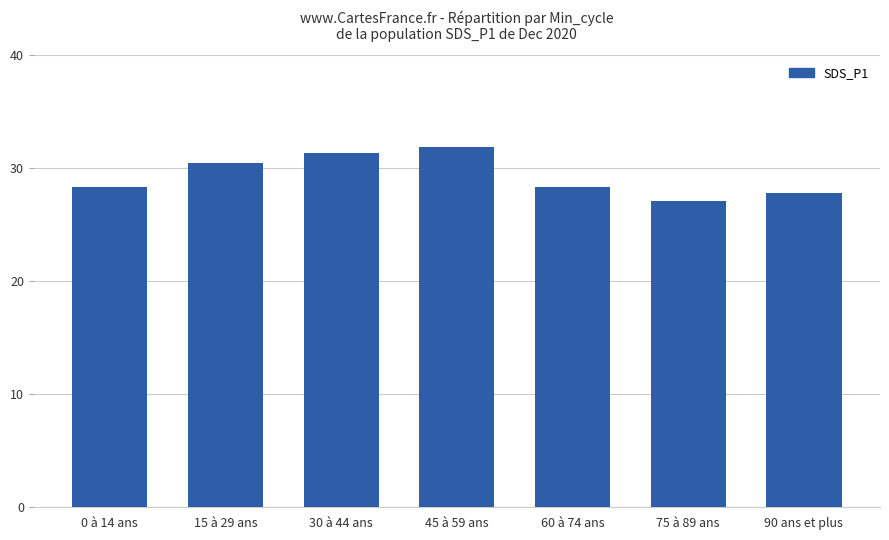

What is the sum of the values at 45 à 59 ans and 90 ans et plus?

59.7